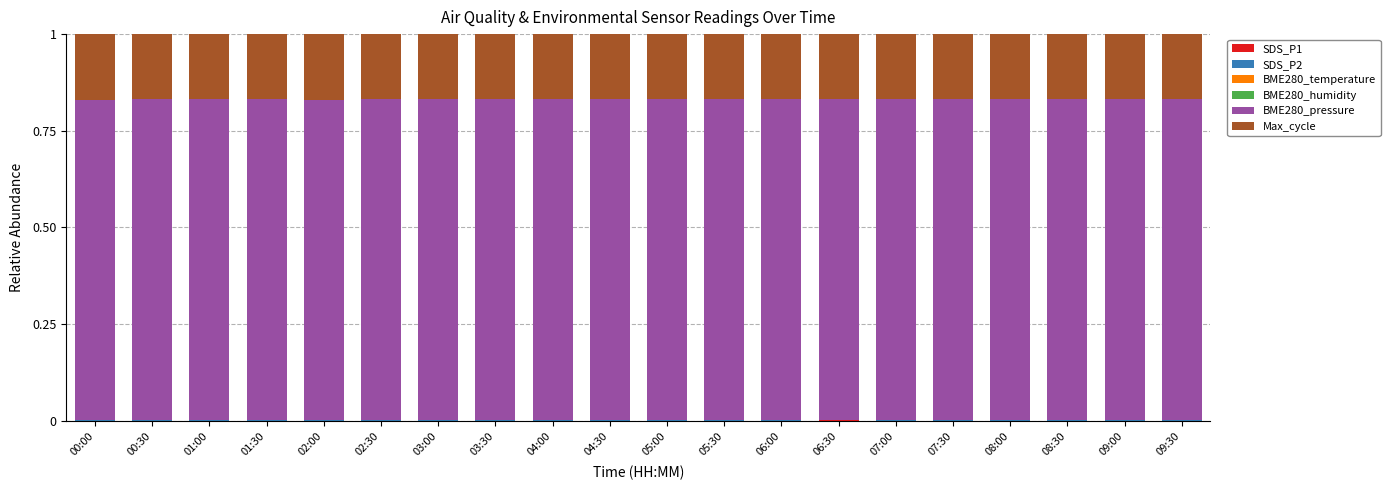

The SDS_P2 series shows 0.0 at 09:30. True or false?

False